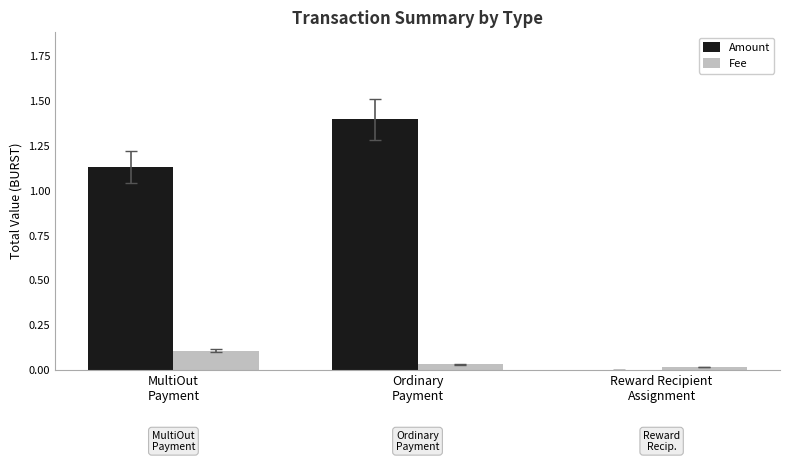

Which series has the largest total across all categories?

Amount